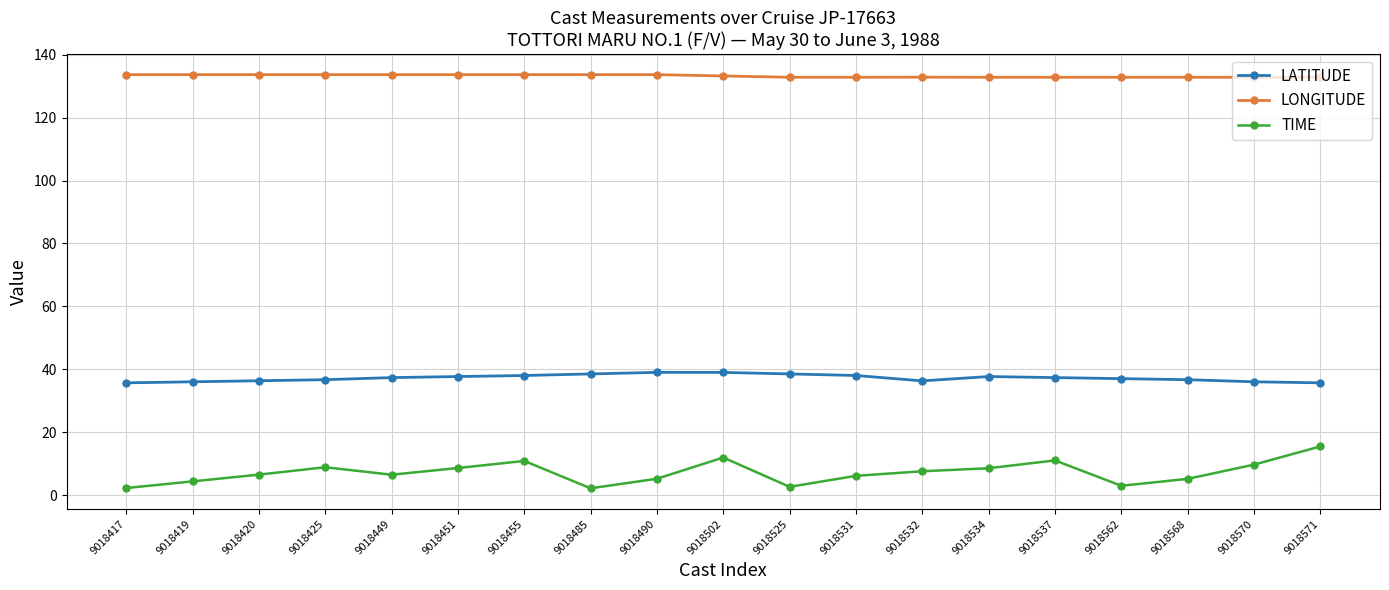

Rank the series by their average value, from lowest to highest.

TIME, LATITUDE, LONGITUDE